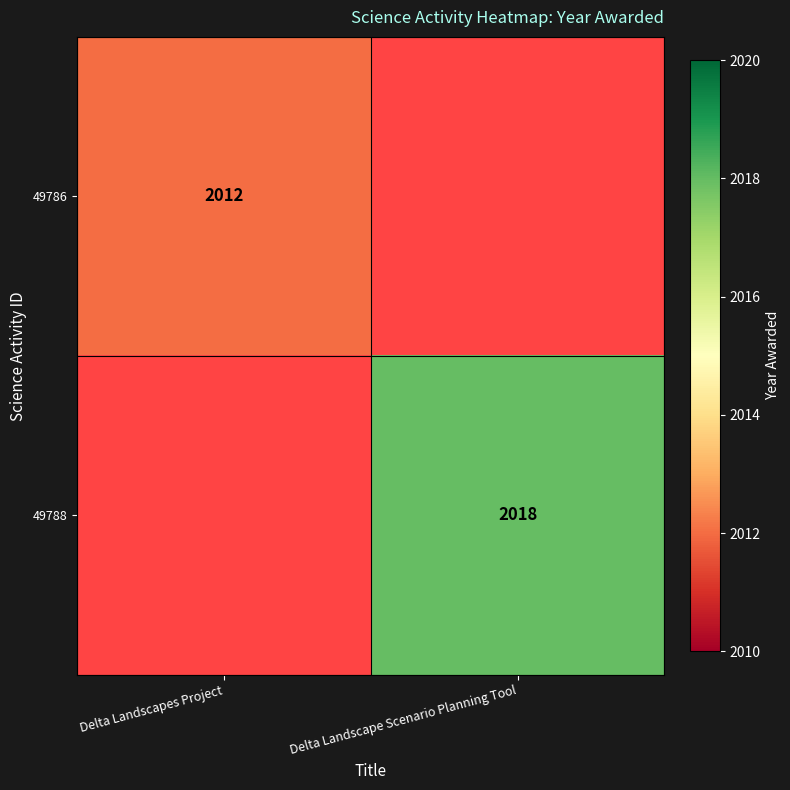

The 49788 series shows 3045 at Delta Landscape Scenario Planning Tool. True or false?

False